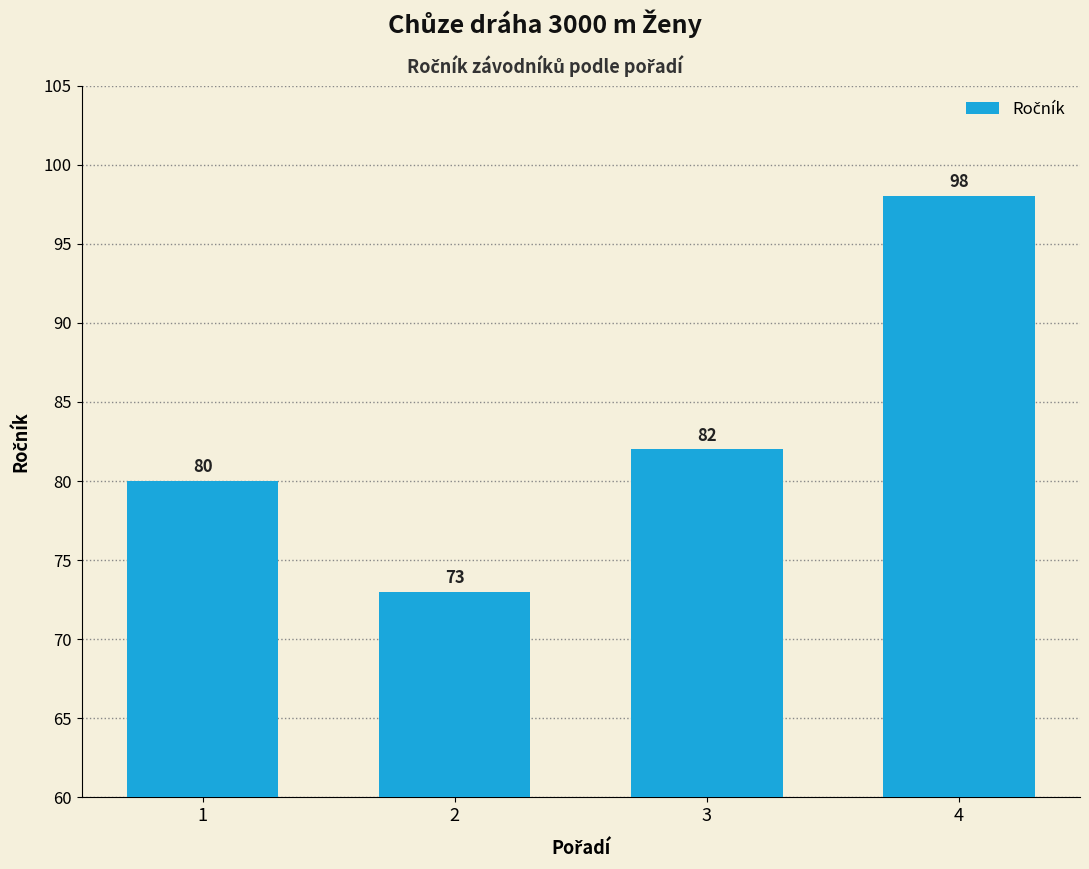

The chart shows a value of 95 at 2. True or false?

False